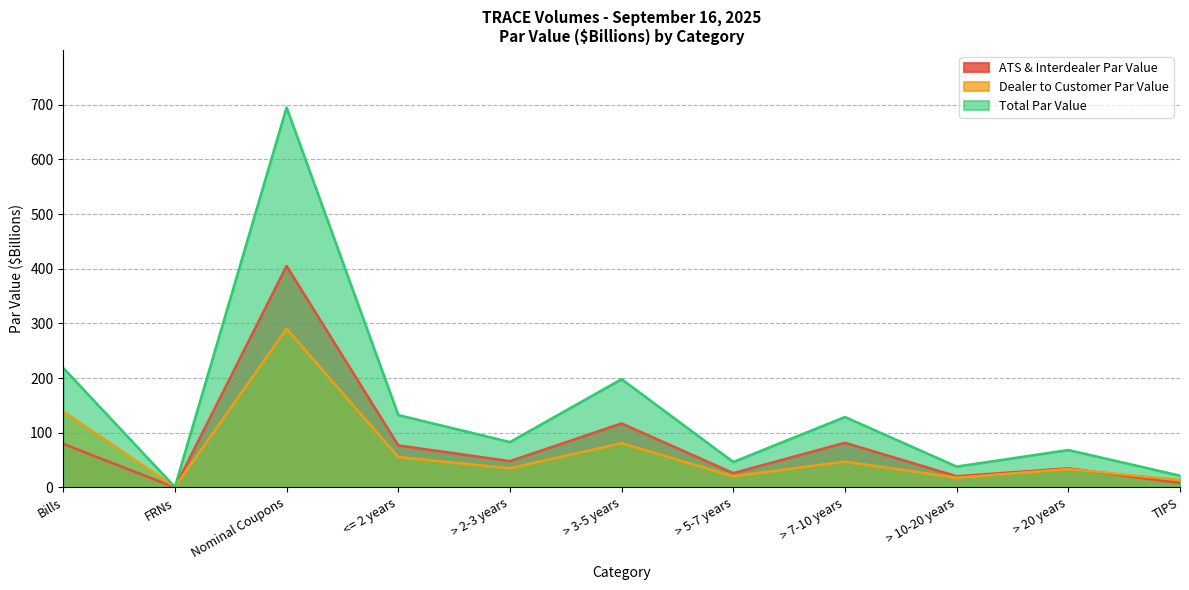

True or false: Total Par Value has a value of 26.6 at > 5-7 years.

False